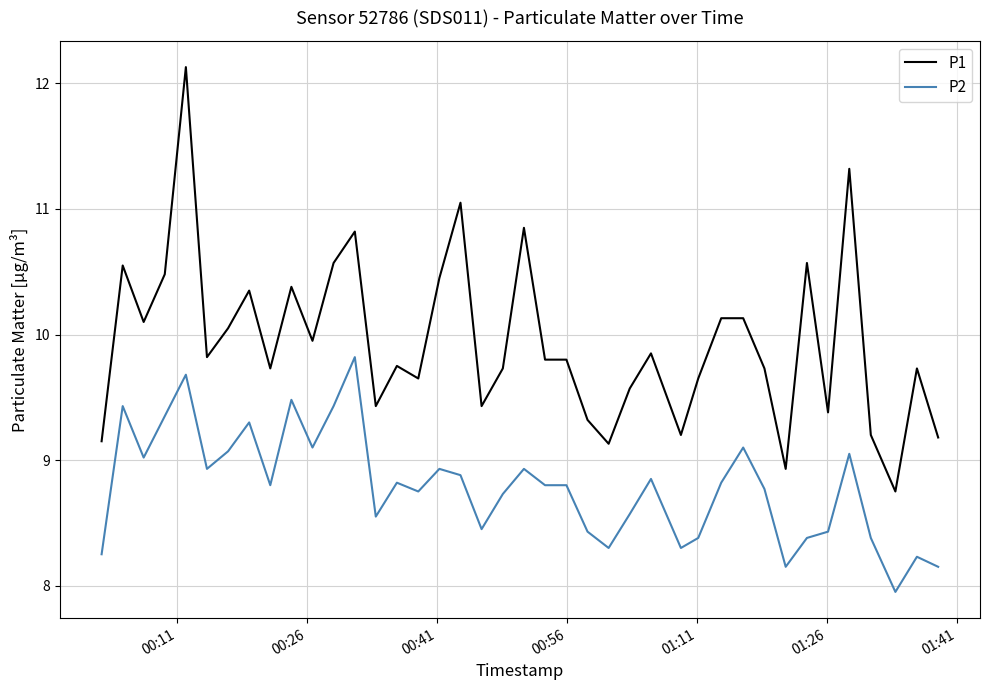

What is the maximum value shown in the chart?

12.1